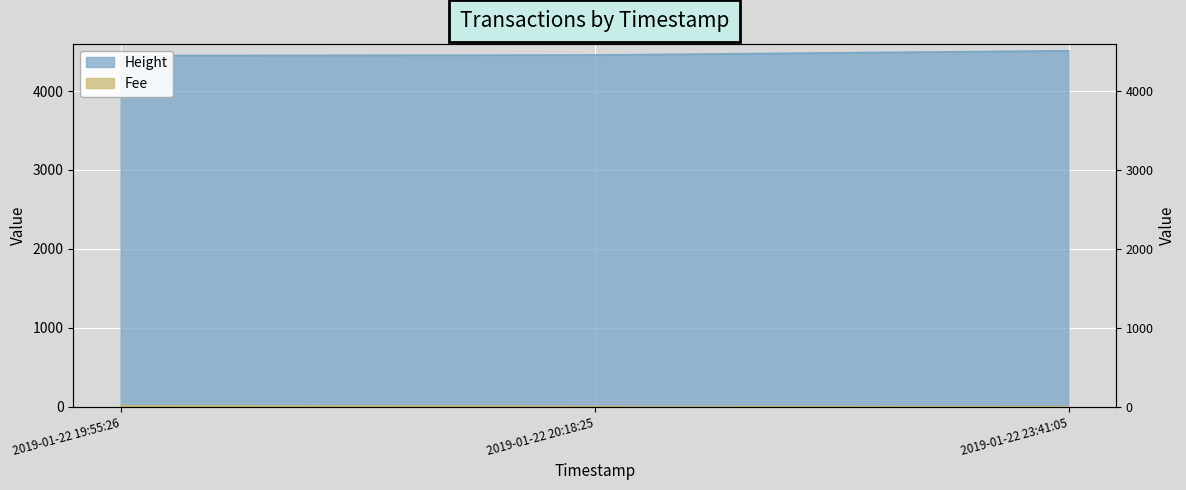

What is the difference between the maximum and minimum values in the Fee series?

10.4